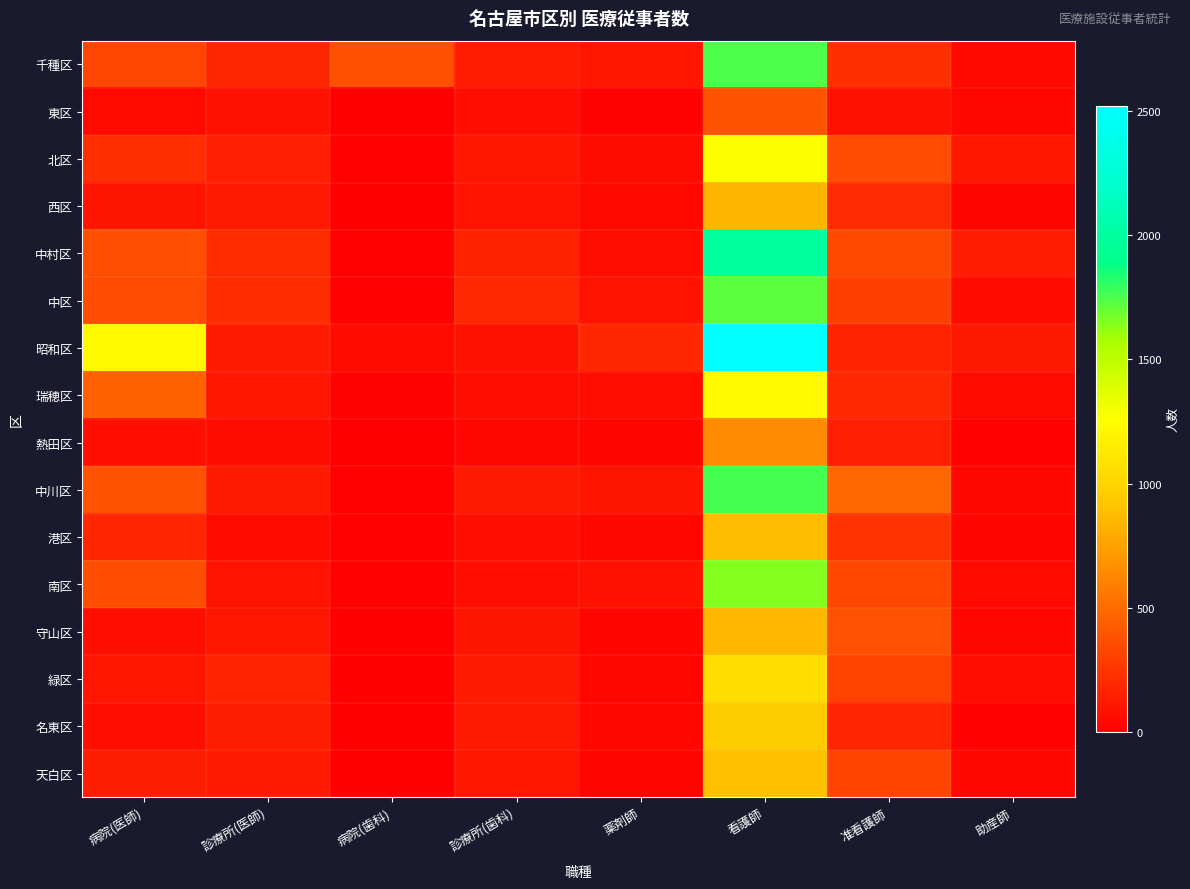

Rank the series by their maximum value, from highest to lowest.

昭和区, 中村区, 中川区, 千種区, 中区, 南区, 北区, 瑞穂区, 緑区, 名東区, 天白区, 港区, 守山区, 西区, 熱田区, 東区